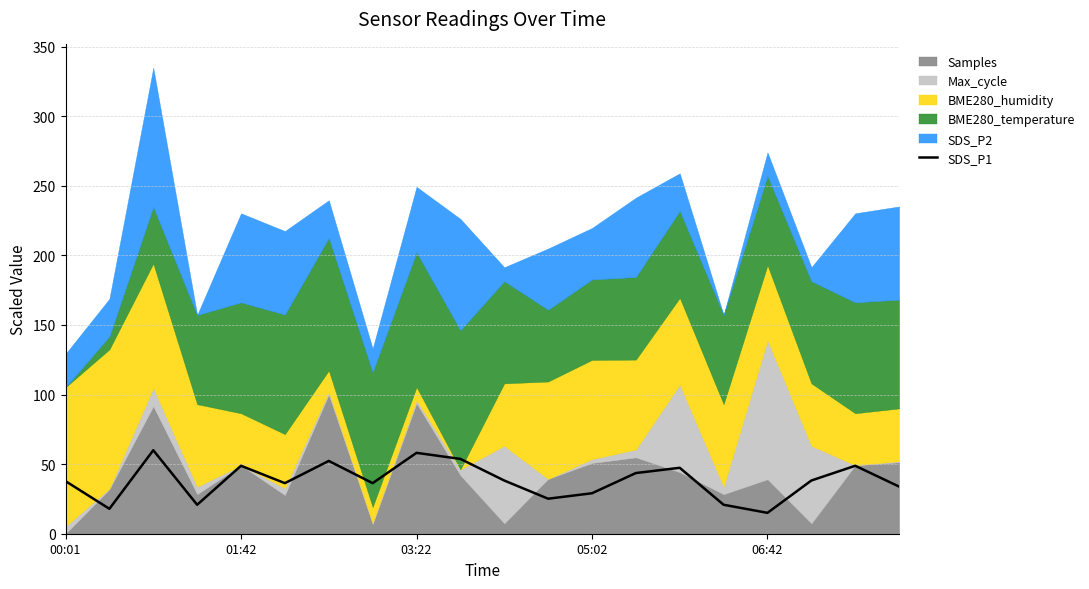

True or false: the data shows 20.5 at 9.

False